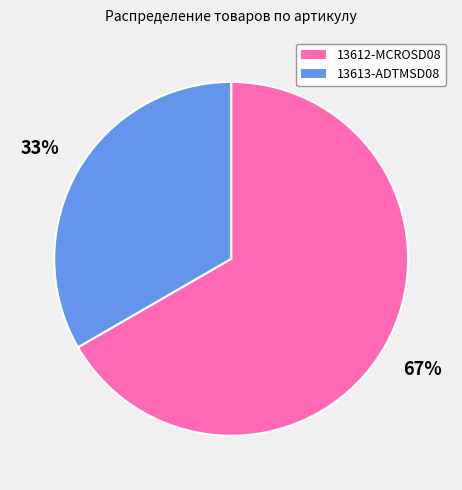

Which category accounts for the majority?

13612-MCROSD08